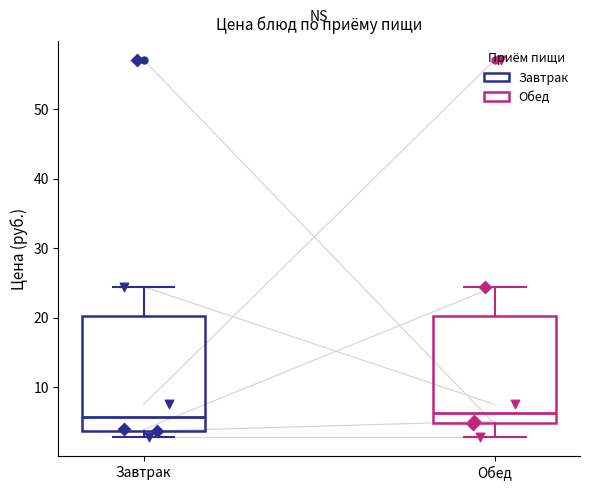

Where is the upper edge of the box for Завтрак on the y-axis? The values are not printed on the chart, so give them approximately, as read against the axis.

20